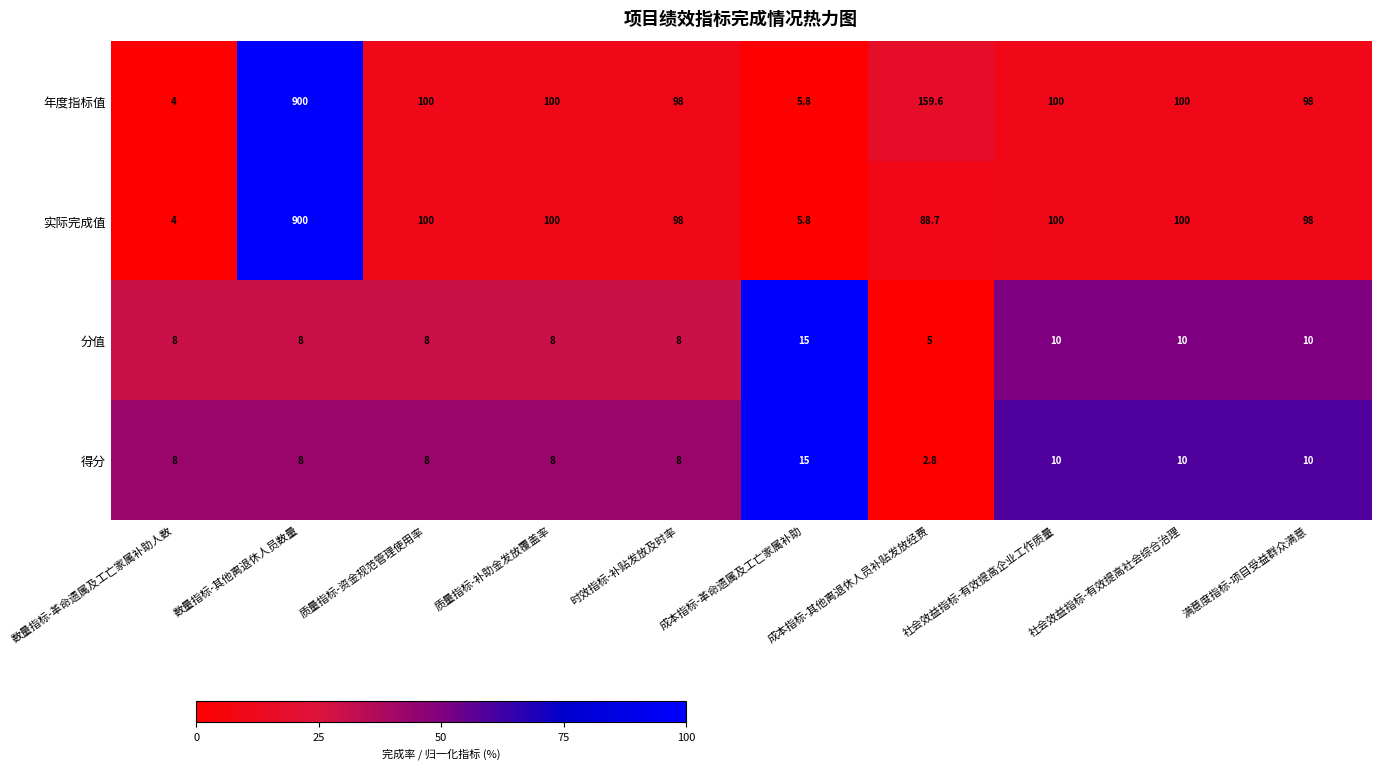

What is the total value across all series at 数量指标-其他离退休人员数量?

1816.0